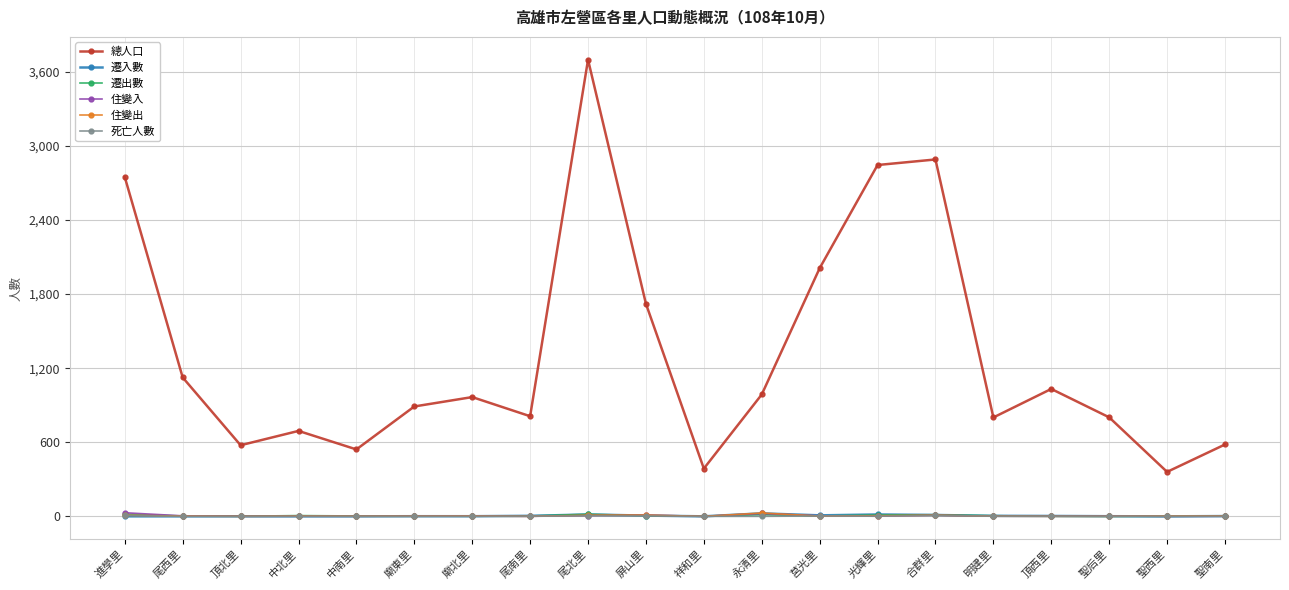

What is the sum of the 死亡人數 values at 聖西里 and 永清里?

1